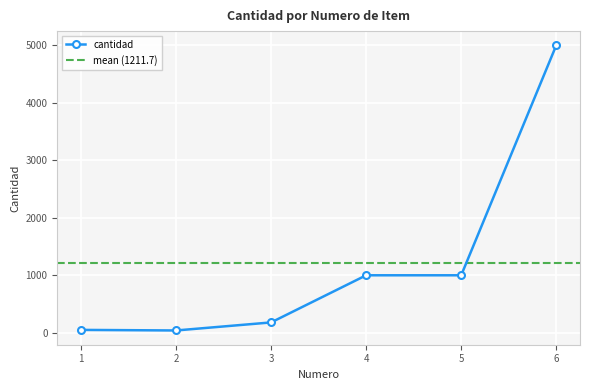

What is the difference between the second highest and minimum values?

960